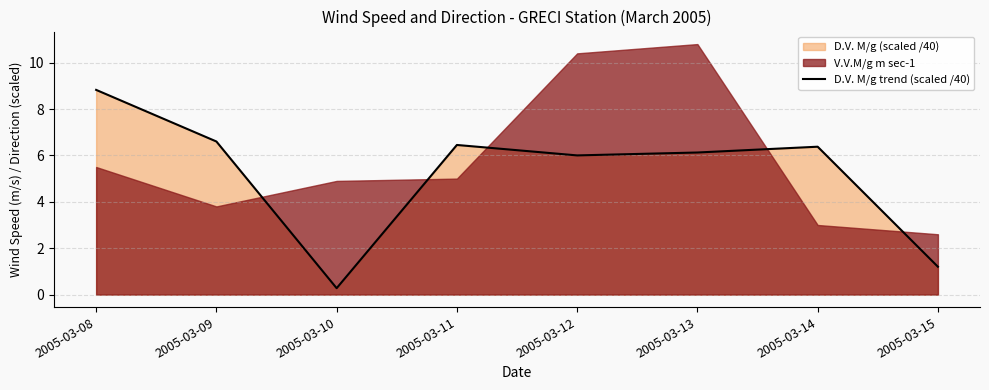

What is the change in value from 2005-03-14 to 2005-03-15?

-5.2